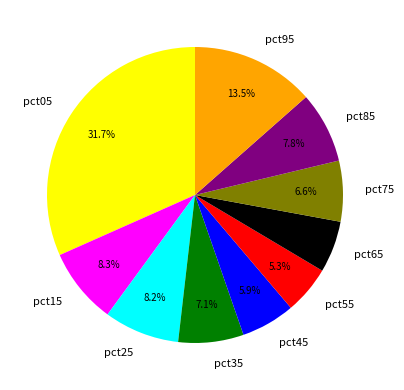

Is there a majority slice in this chart?

No